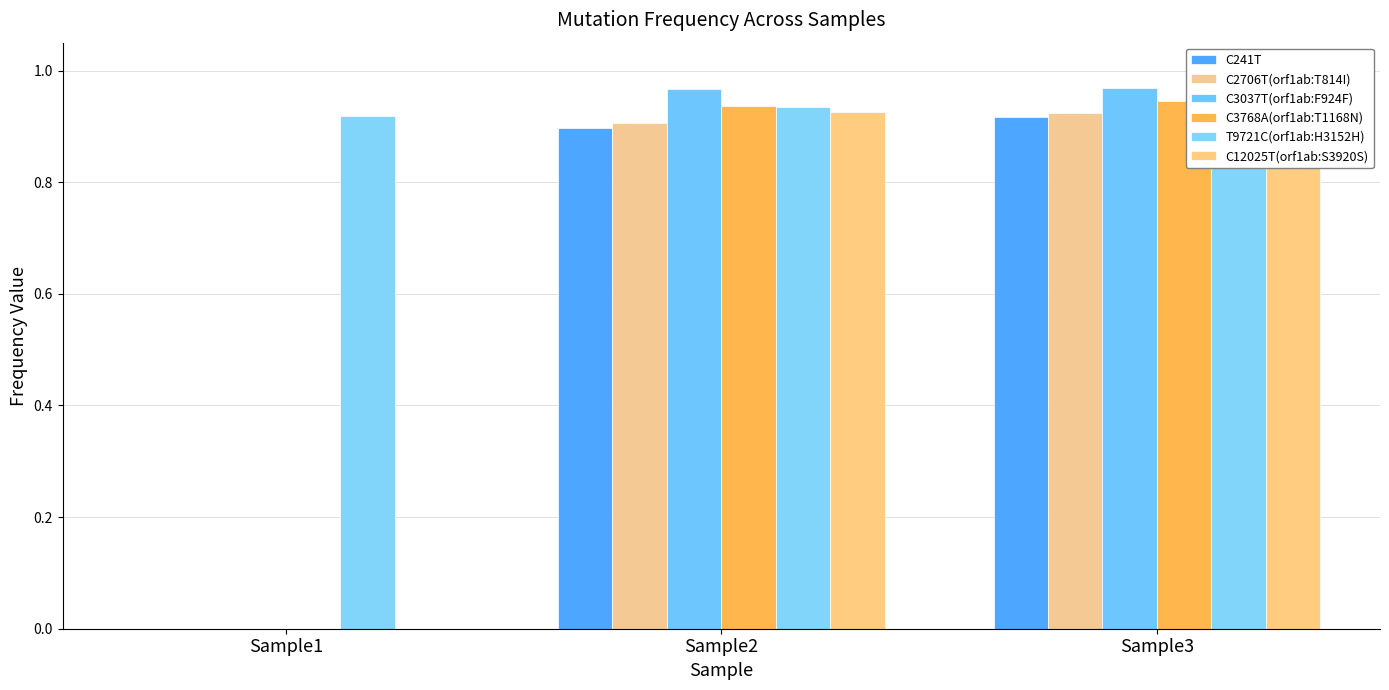

Is it true that C12025T(orf1ab:S3920S) equals 1.3 at Sample2?

False